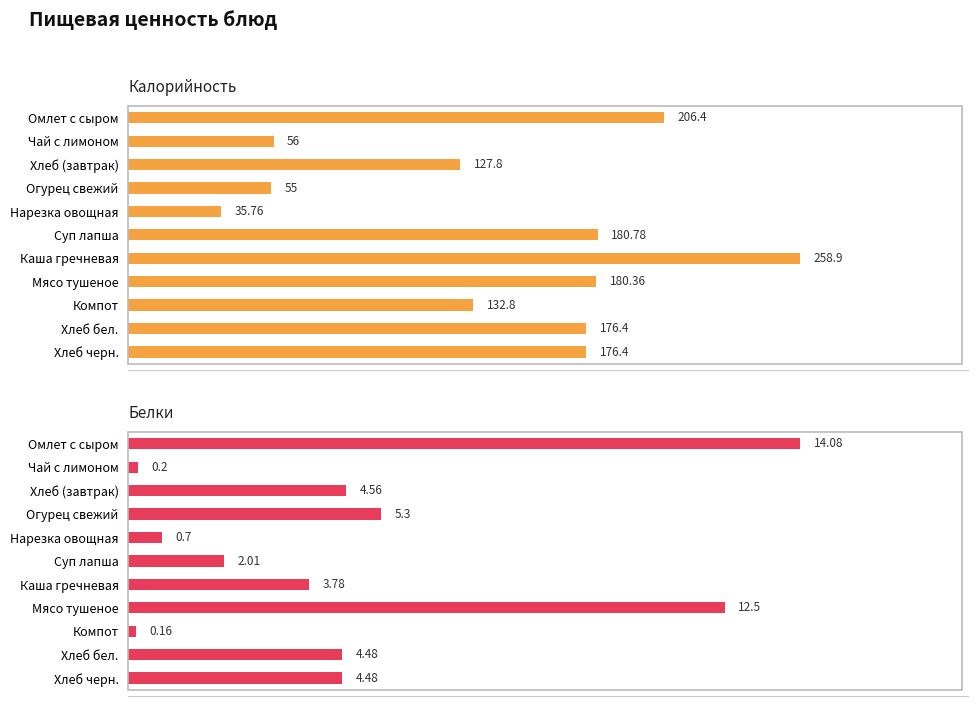

True or false: Калорийность has a value of 350.5 at Каша гречневая.

False